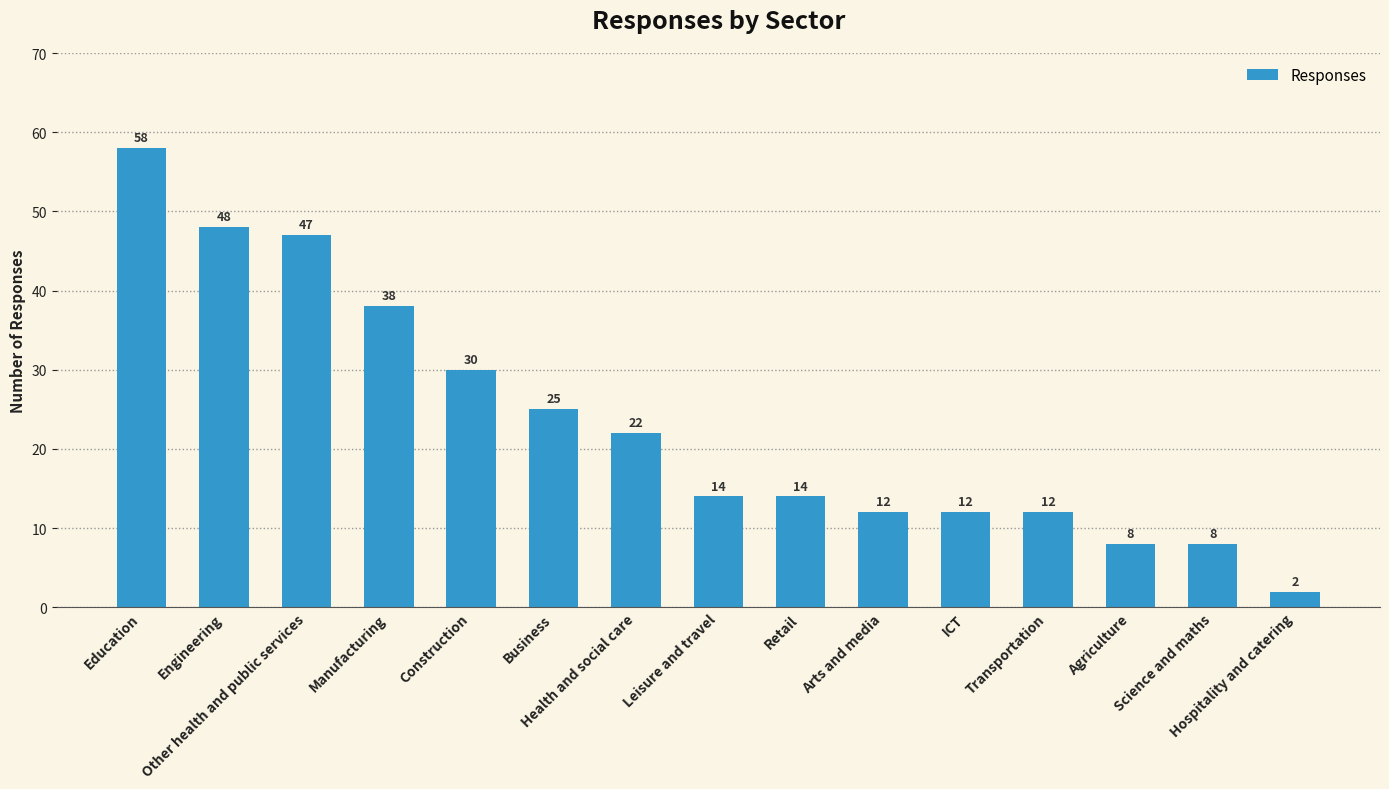

What is the average value?

23